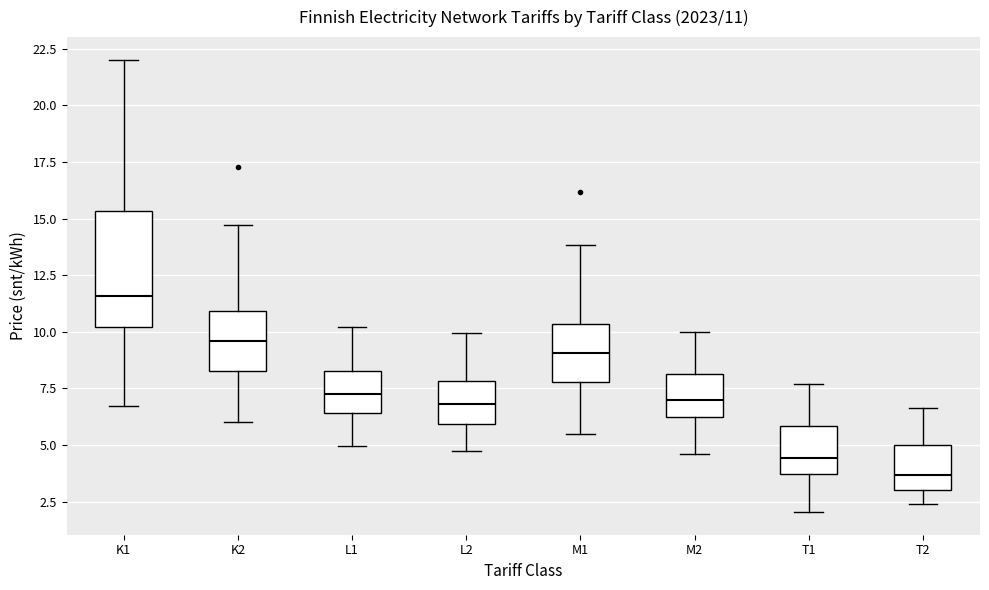

Which box has the lowest median line?

T2